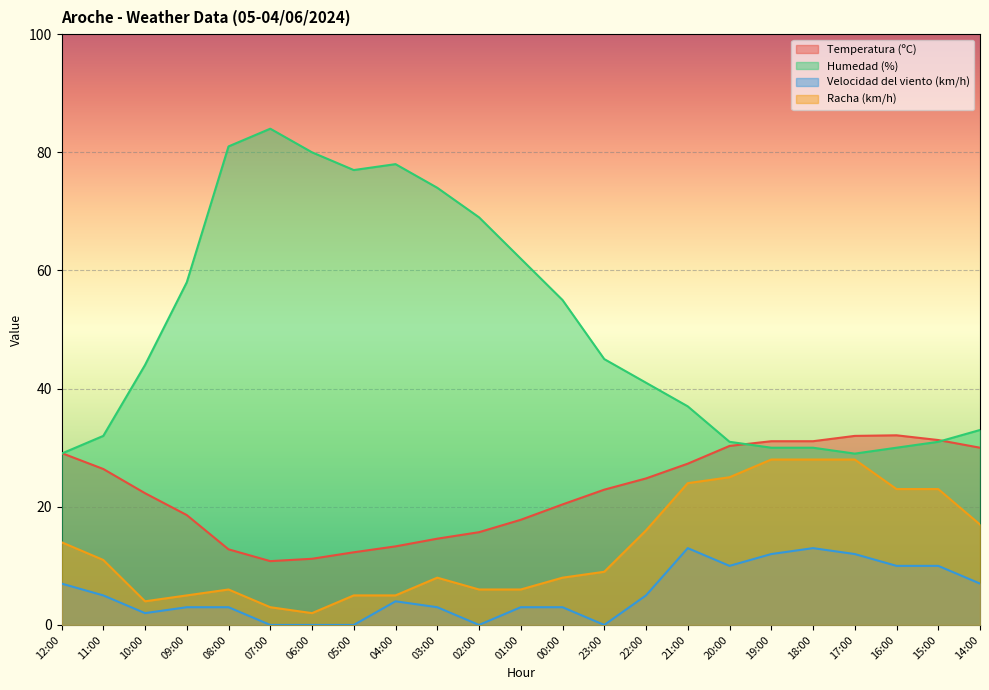

The value of Velocidad del viento (km/h) at 17:00 is 12.0. True or false?

True